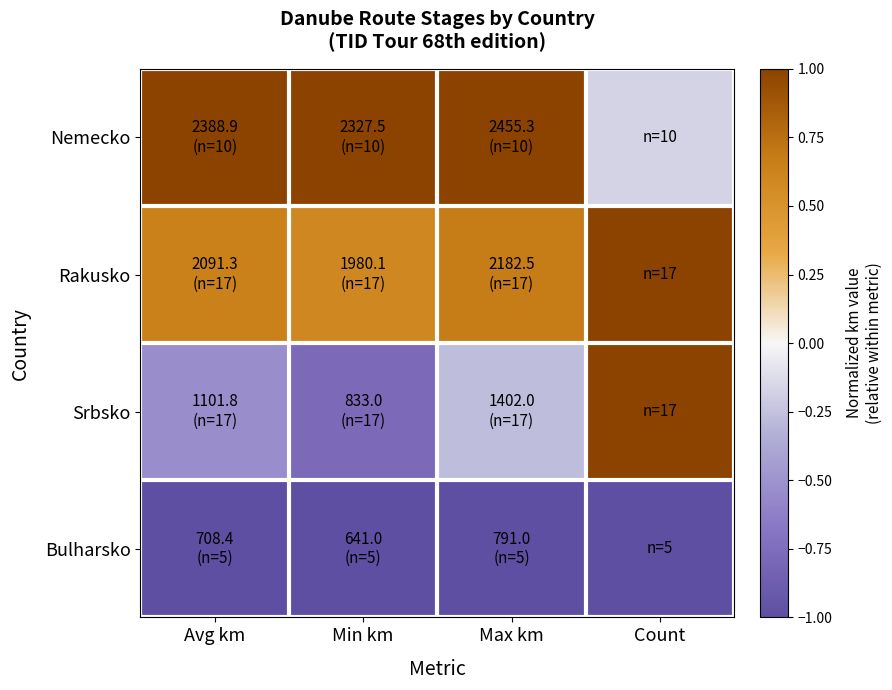

At which category is the sum across all series the highest?

Count